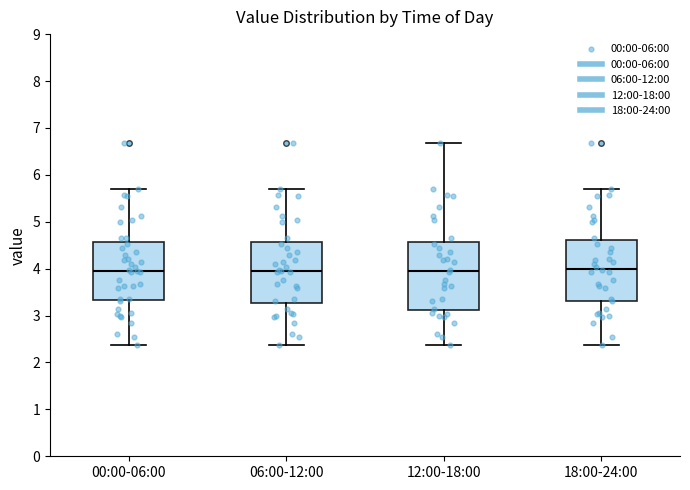

Reading left to right, read every box against the y-axis: the position of its median line, the range the box covers, and the ends of its whiskers. The values are not printed on the chart, so give them approximately, as read against the axis.

00:00-06:00: median 4.0, box 3.3 to 4.6, whiskers 2.4 to 5.7
06:00-12:00: median 4.0, box 3.3 to 4.6, whiskers 2.4 to 5.7
12:00-18:00: median 3.9, box 3.1 to 4.6, whiskers 2.4 to 6.7
18:00-24:00: median 4.0, box 3.3 to 4.6, whiskers 2.4 to 5.7